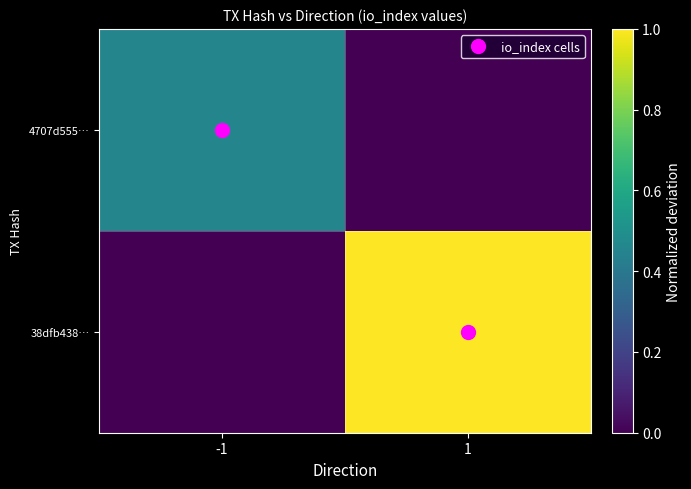

Which series has the widest spread of values?

38dfb438…